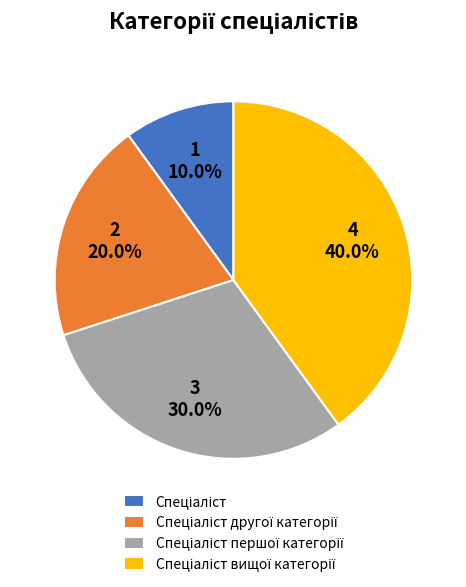

Is there a majority slice in this chart?

No